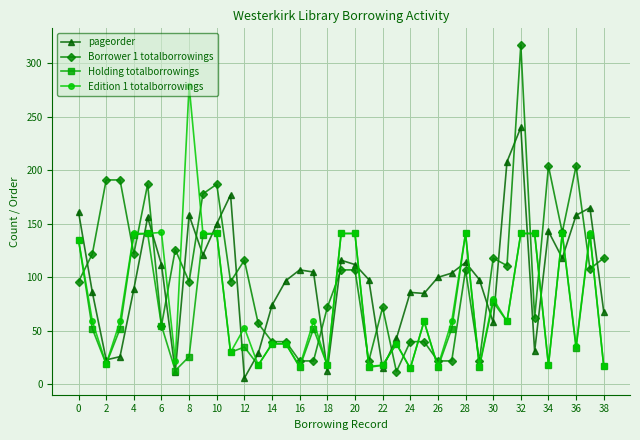

How many data points in Edition 1 totalborrowings are less than 59?

18